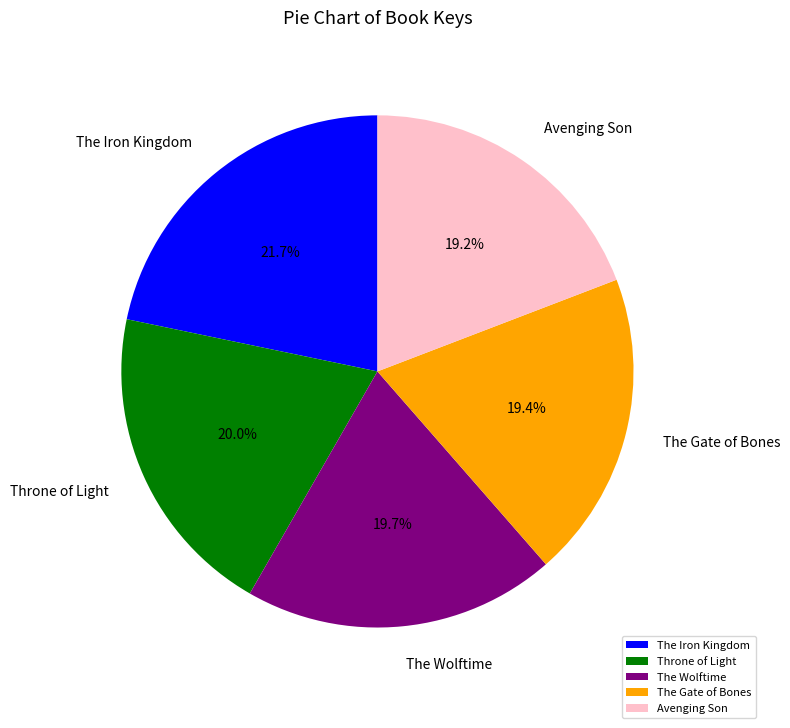

To the nearest percent, what is the difference between the Throne of Light and The Gate of Bones slice percentages?

1%